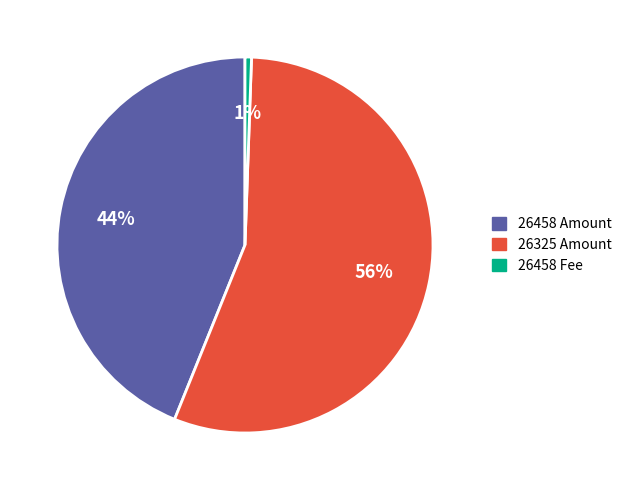

What is the largest slice in the pie chart?

26325 Amount